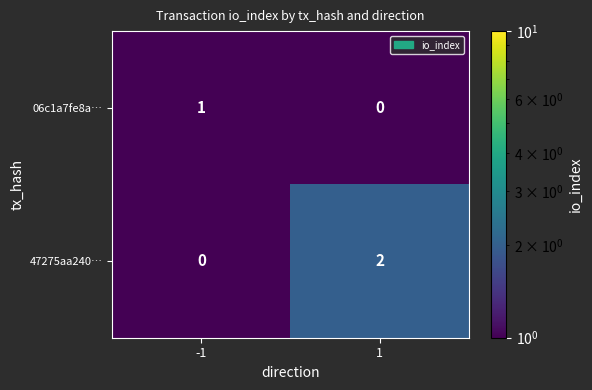

At which category is the sum across all series the highest?

1